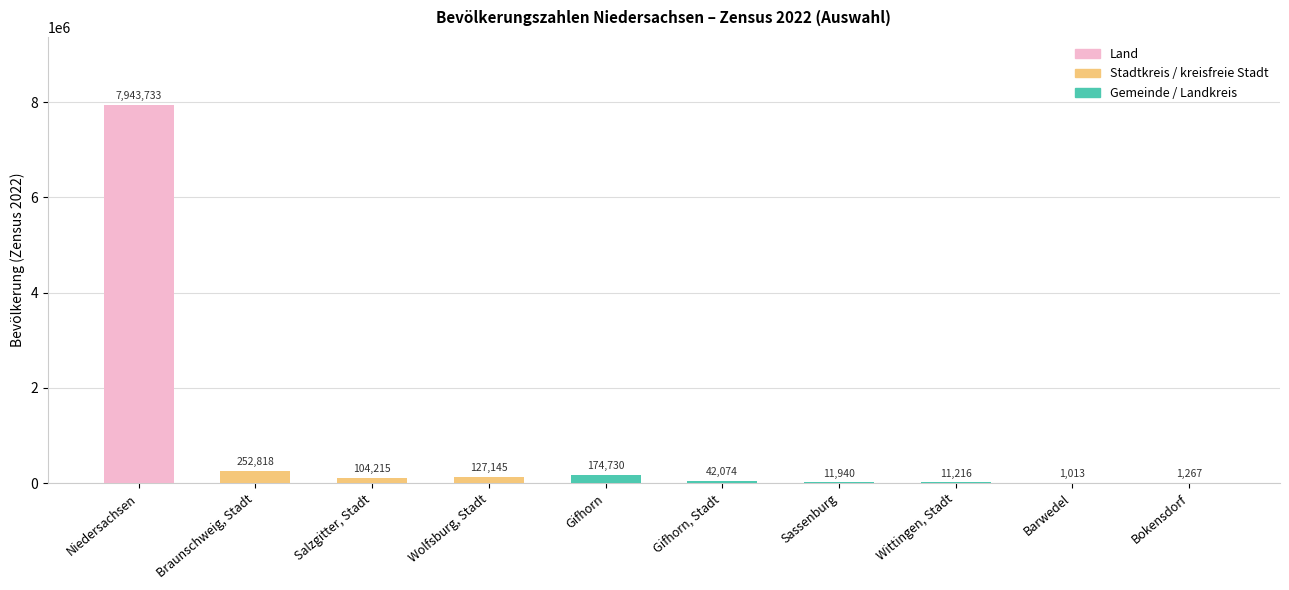

At which category does the chart reach its peak across all series?

Niedersachsen